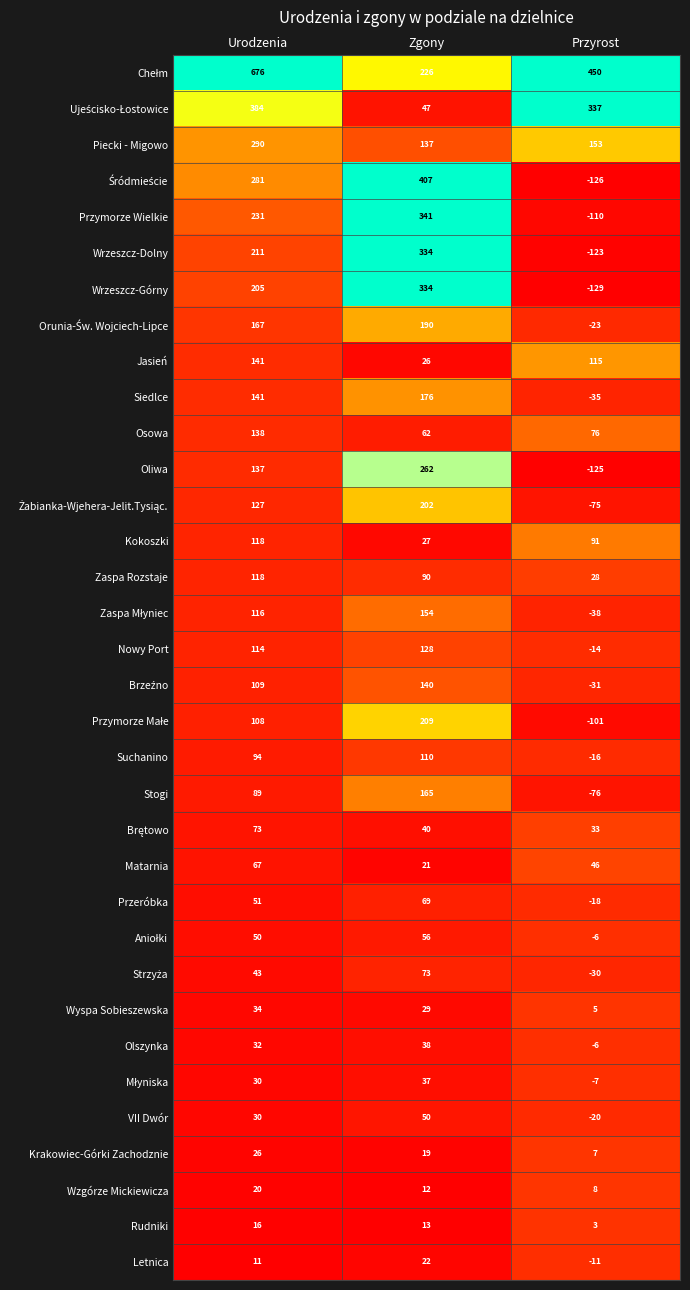

Is it true that Letnica equals 11 at Urodzenia?

True